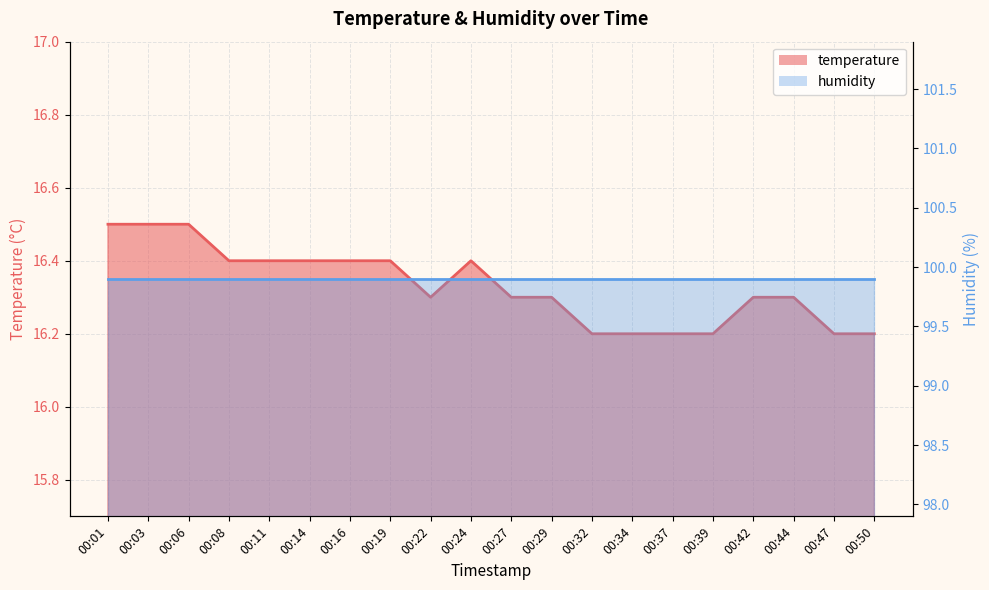

Reading left to right, list all the values displayed in this chart.

00:01=16.5	00:03=16.5	00:06=16.5	00:08=16.4	00:11=16.4	00:14=16.4	00:16=16.4	00:19=16.4	00:22=16.3	00:24=16.4	00:27=16.3	00:29=16.3	00:32=16.2	00:34=16.2	00:37=16.2	00:39=16.2	00:42=16.3	00:44=16.3	00:47=16.2	00:50=16.2